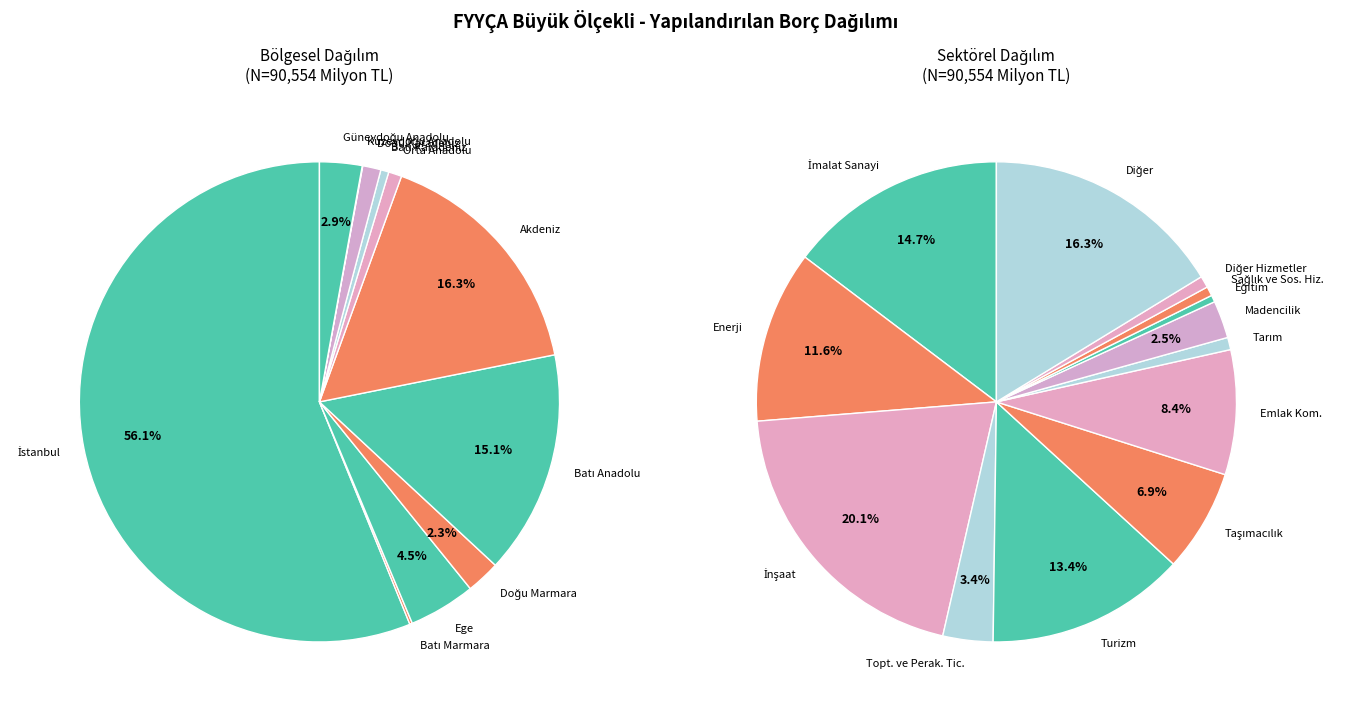

What percentage is the Doğu Marmara slice, to the nearest percent?

2%